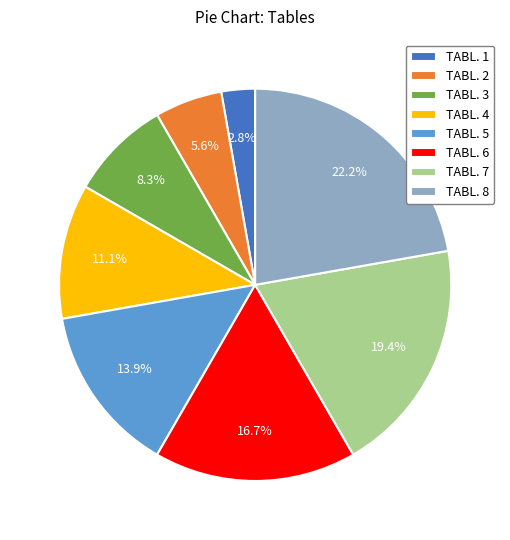

Does TABL. 4 account for over 50% of the chart?

No